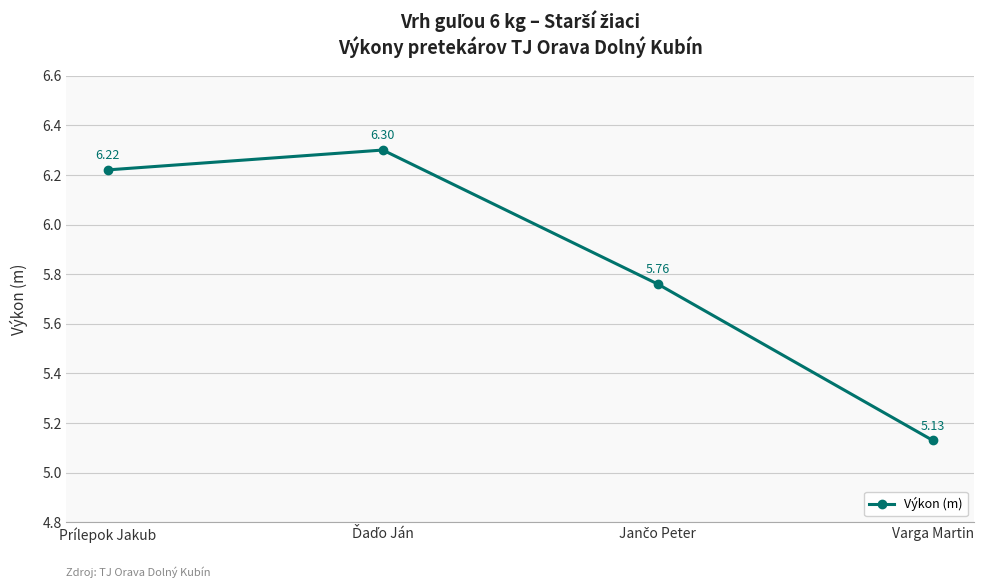

At which category does the chart reach its minimum across all series?

Varga Martin